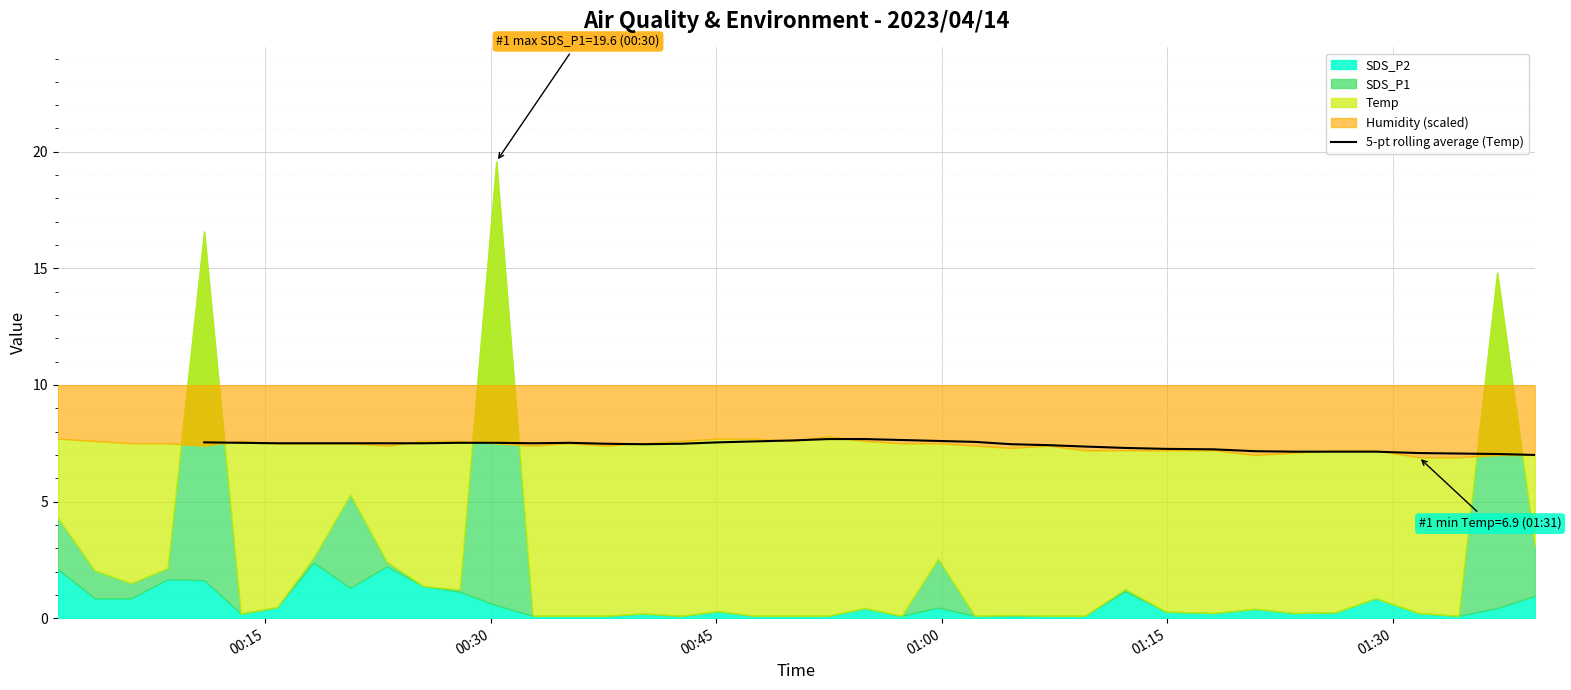

The chart shows a value of 2.4 at 8. True or false?

False